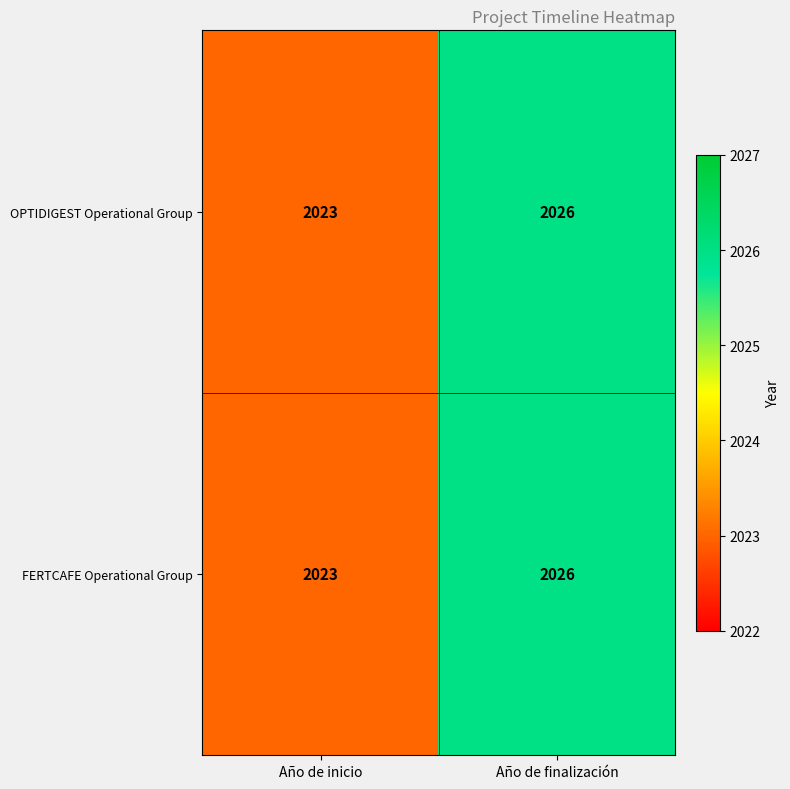

What is the maximum value shown in the chart?

2026